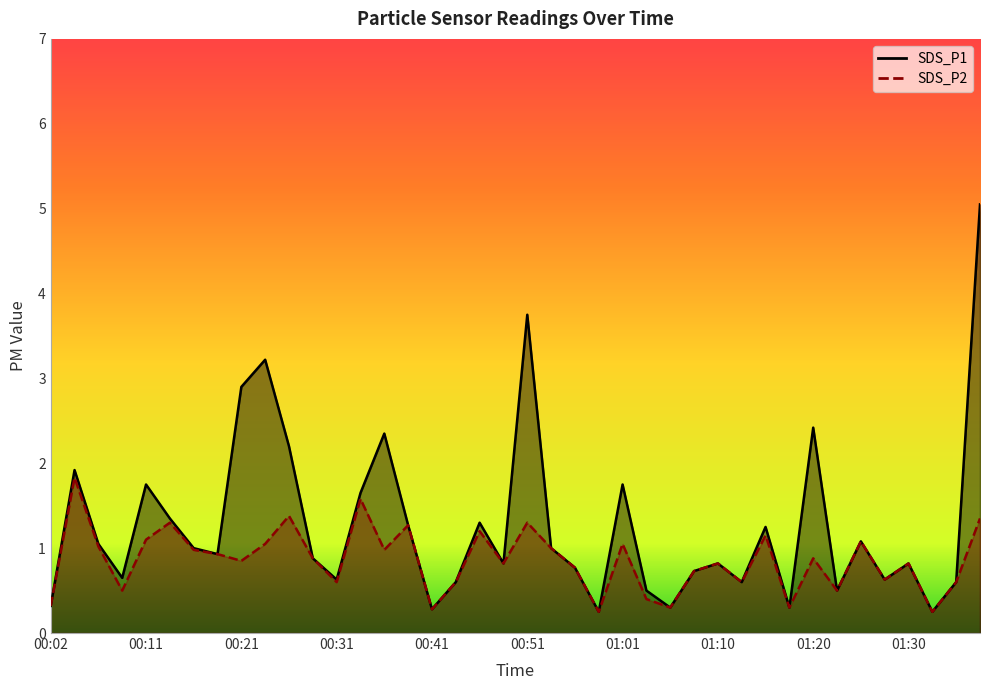

Is the value of SDS_P2 at 00:26 greater than the value of SDS_P1 at 01:15?

Yes